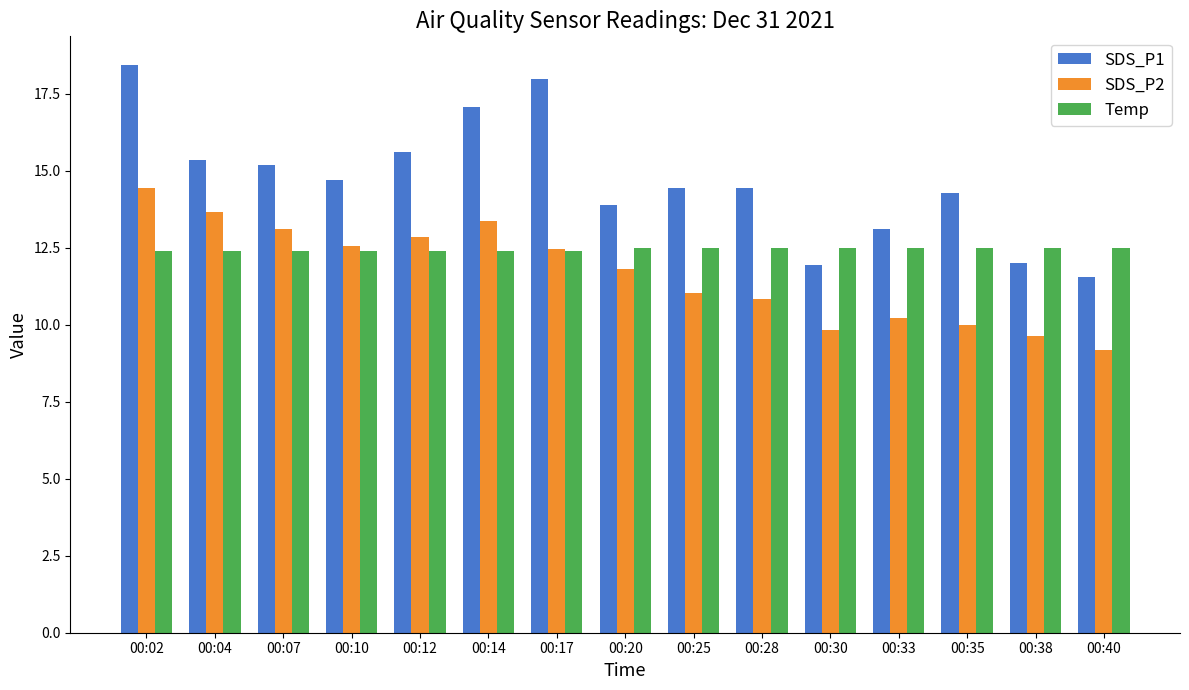

What is the approximate value of SDS_P2 at 00:07?

13.1